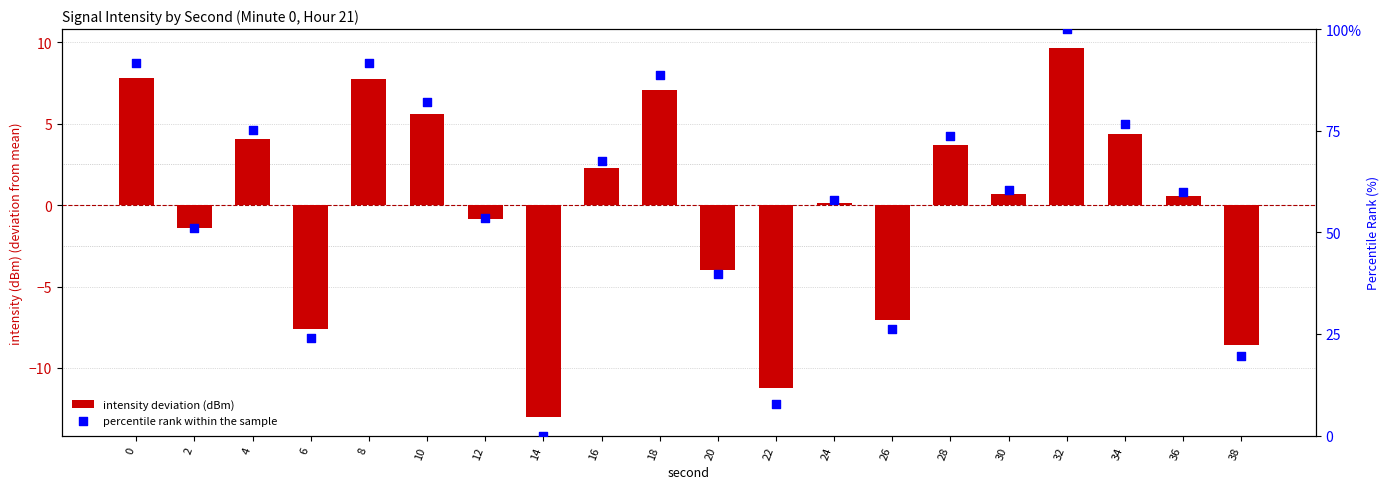

Which series has the largest total across all categories?

percentile rank within the sample